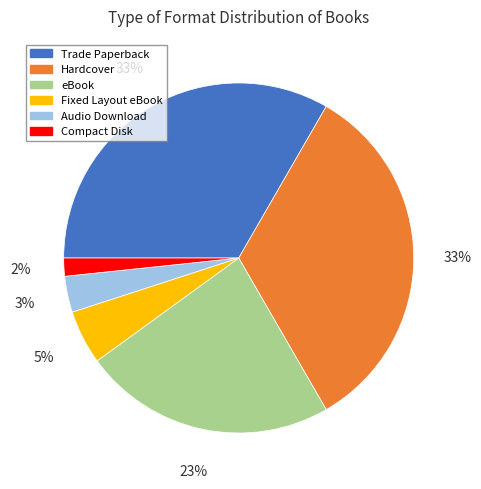

To the nearest percent, what portion does Trade Paperback represent?

33%